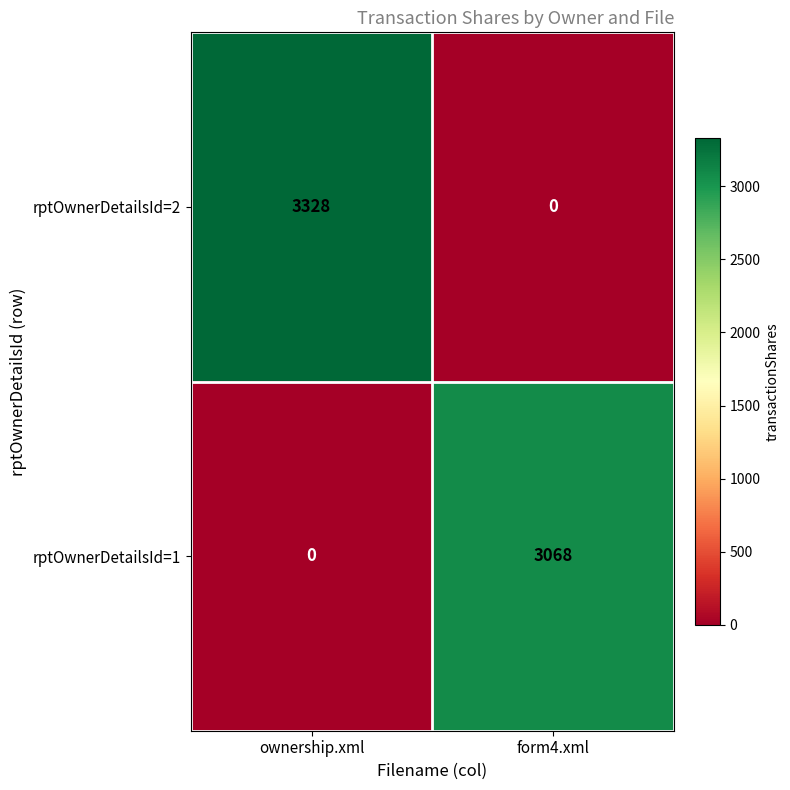

Count the number of categories in the chart.

2